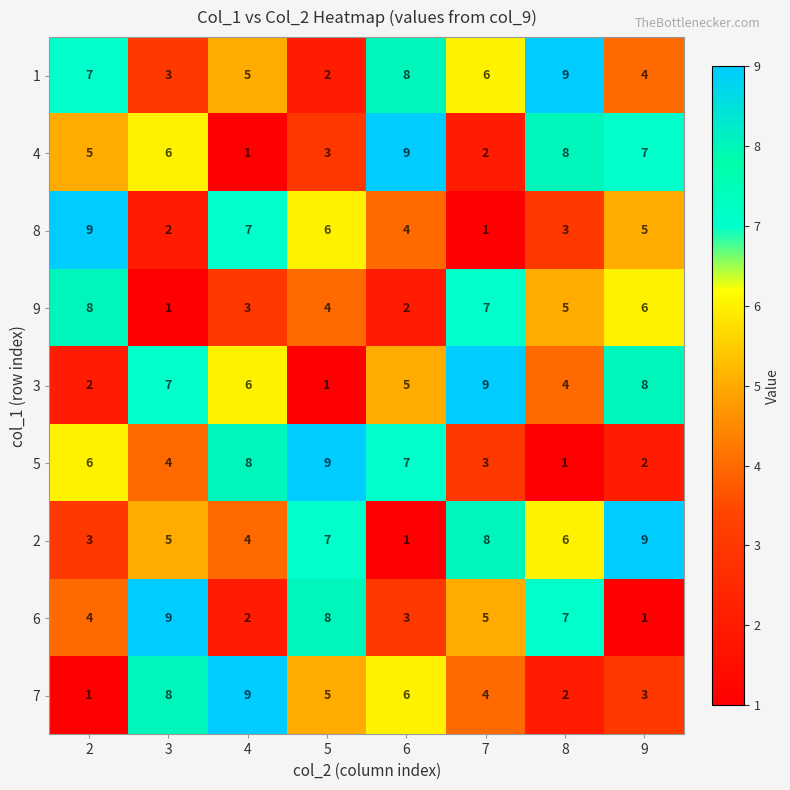

The 7 series shows 3 at 8. True or false?

False